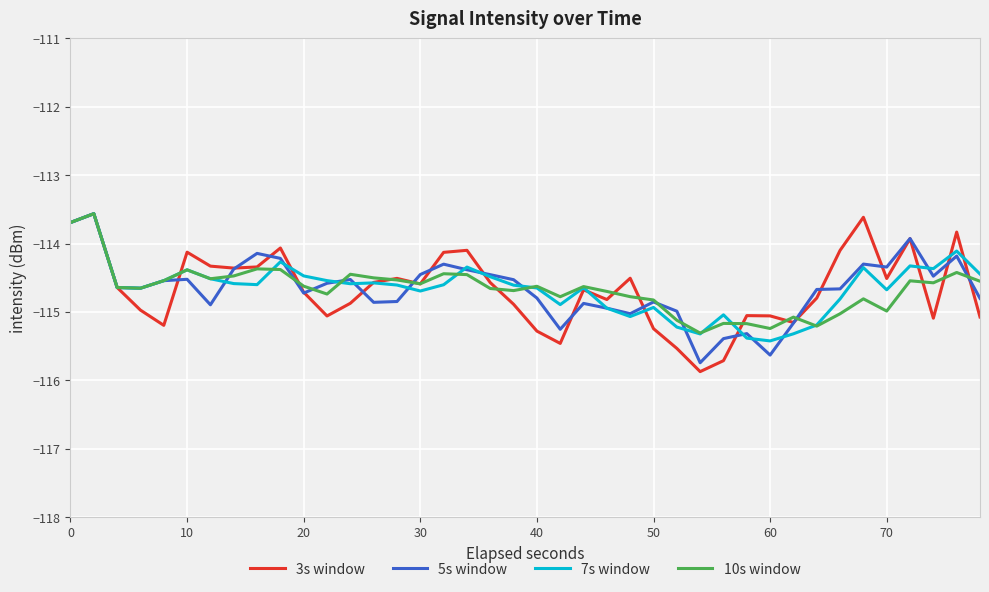

Rank the series by their average value, from lowest to highest.

3s window, 10s window, 5s window, 7s window